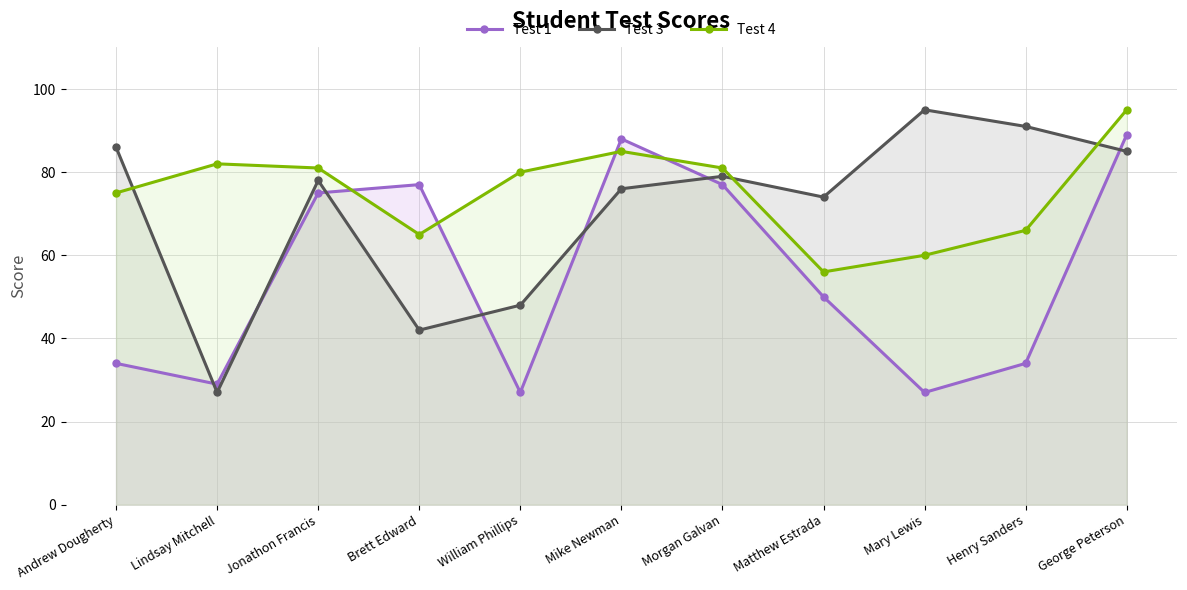

Reading left to right, list all the values displayed in this chart.

Test 1: Andrew Dougherty=34	Lindsay Mitchell=29	Jonathon Francis=75	Brett Edward=77	William Phillips=27	Mike Newman=88	Morgan Galvan=77	Matthew Estrada=50	Mary Lewis=27	Henry Sanders=34	George Peterson=89
Test 3: Andrew Dougherty=86	Lindsay Mitchell=27	Jonathon Francis=78	Brett Edward=42	William Phillips=48	Mike Newman=76	Morgan Galvan=79	Matthew Estrada=74	Mary Lewis=95	Henry Sanders=91	George Peterson=85
Test 4: Andrew Dougherty=75	Lindsay Mitchell=82	Jonathon Francis=81	Brett Edward=65	William Phillips=80	Mike Newman=85	Morgan Galvan=81	Matthew Estrada=56	Mary Lewis=60	Henry Sanders=66	George Peterson=95